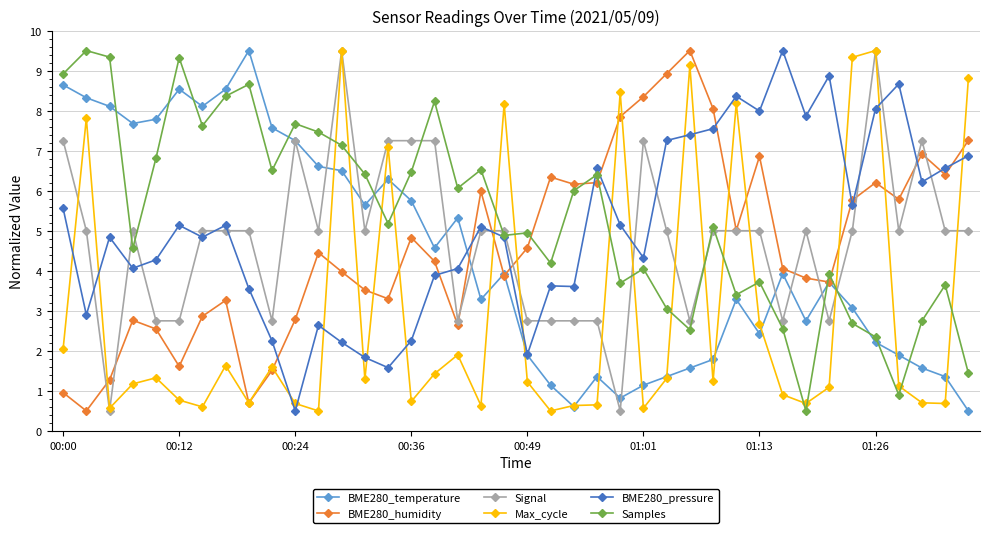

True or false: BME280_humidity and BME280_pressure cross at least once.

True